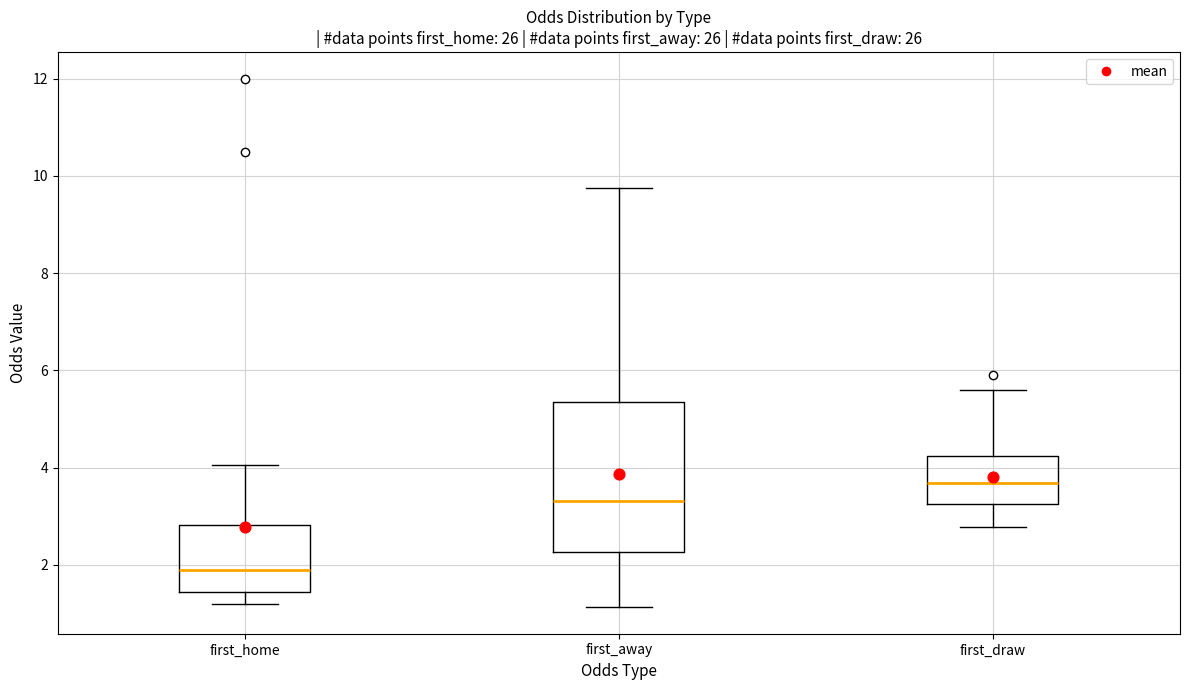

Where does the upper whisker of the box for first_away end on the y-axis? The values are not printed on the chart, so give them approximately, as read against the axis.

9.8